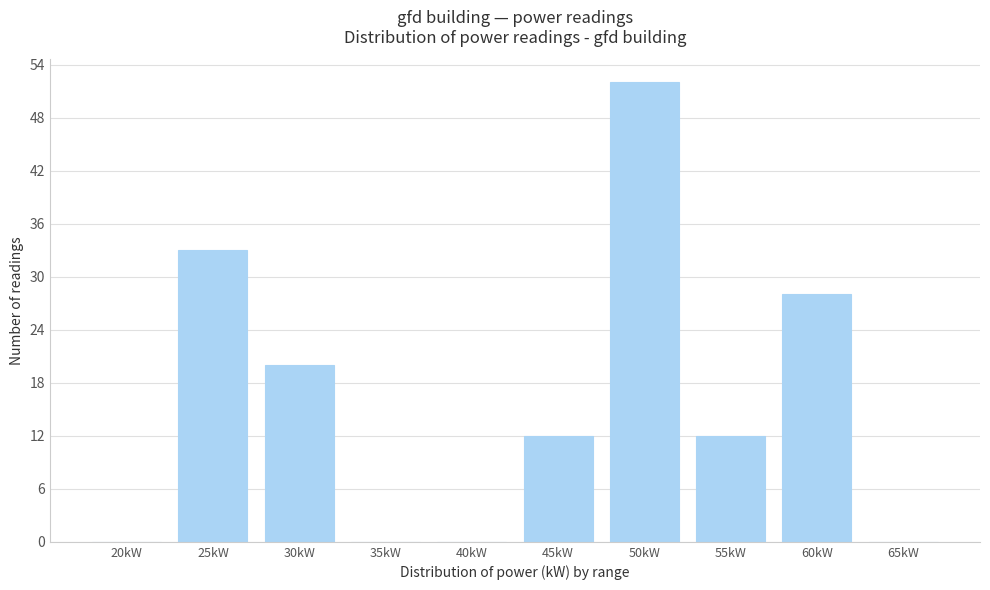

Reading left to right, transcribe all the data shown in this chart.

20kW=0	25kW=33	30kW=20	35kW=0	40kW=0	45kW=12	50kW=52	55kW=12	60kW=28	65kW=0